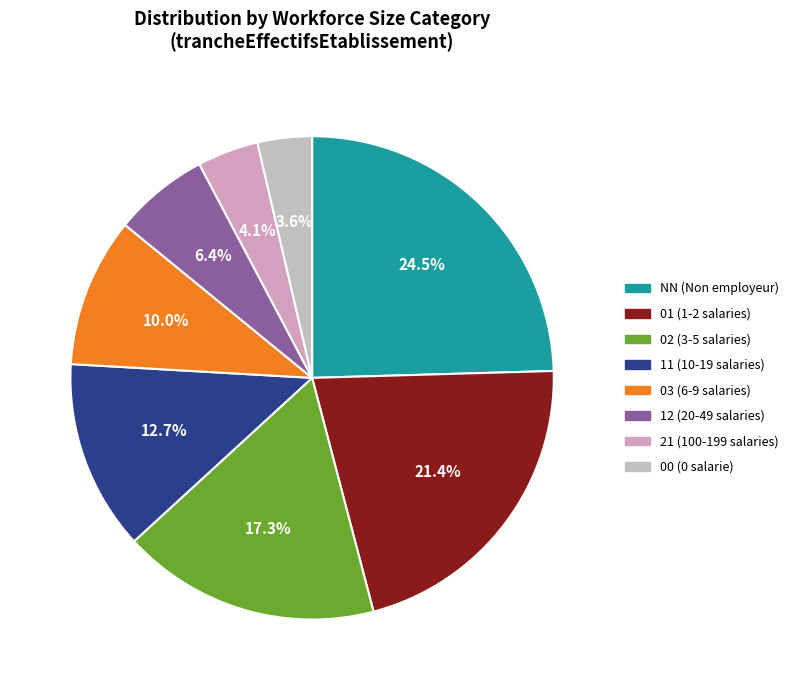

Rank the categories by value from highest to lowest.

NN, 01, 02, 11, 03, 12, 21, 00